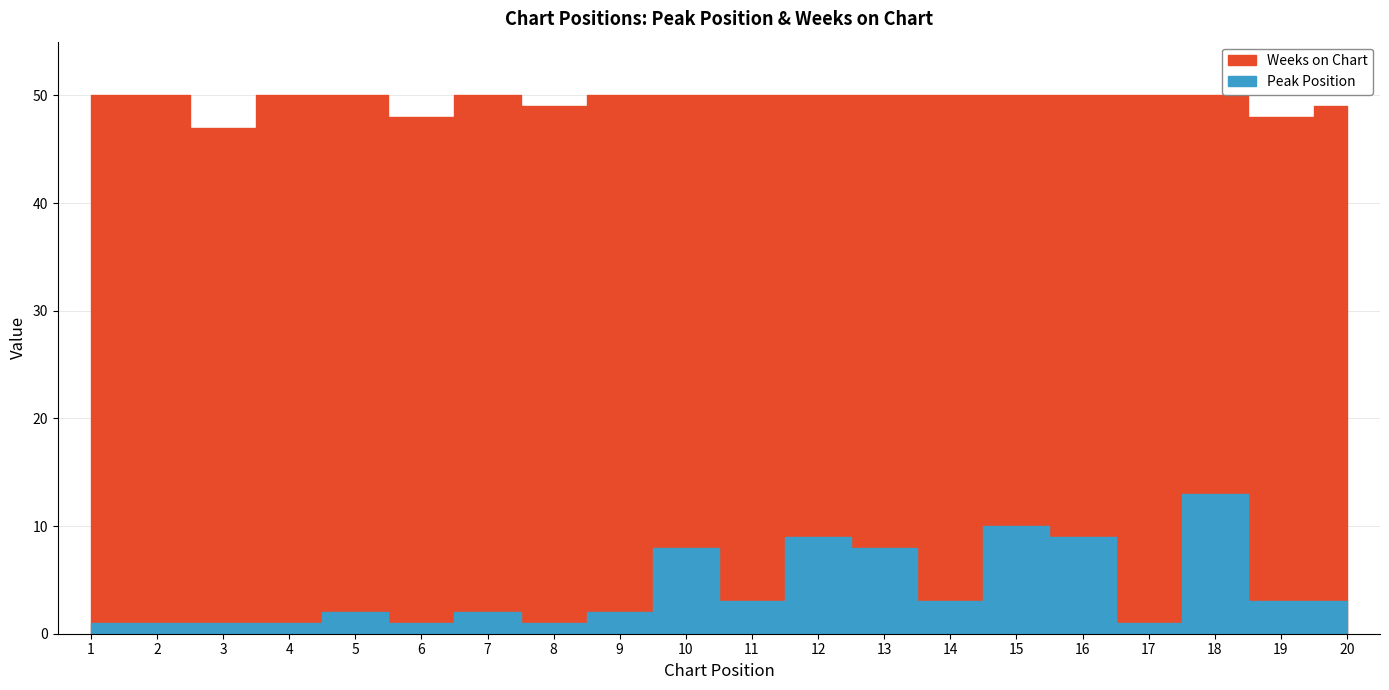

At which label does Peak Position reach its minimum?

1